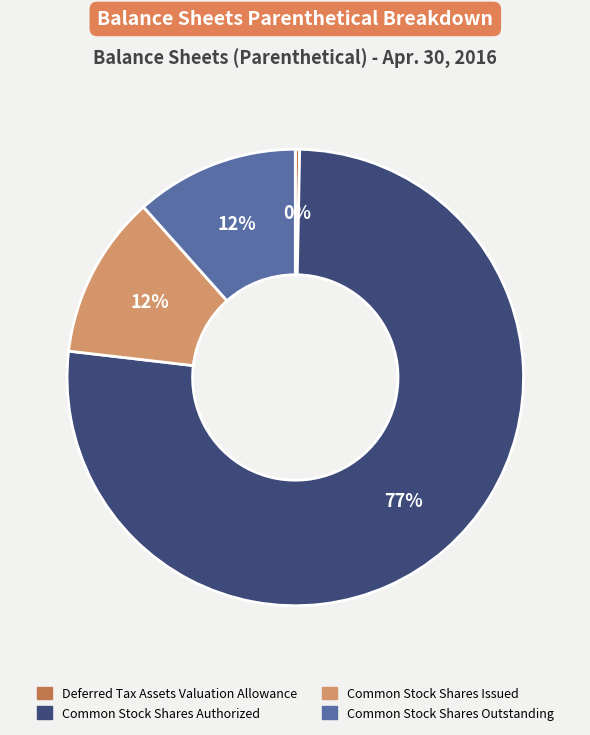

To the nearest percent, what percentage of the pie is Common Stock Shares Outstanding?

12%